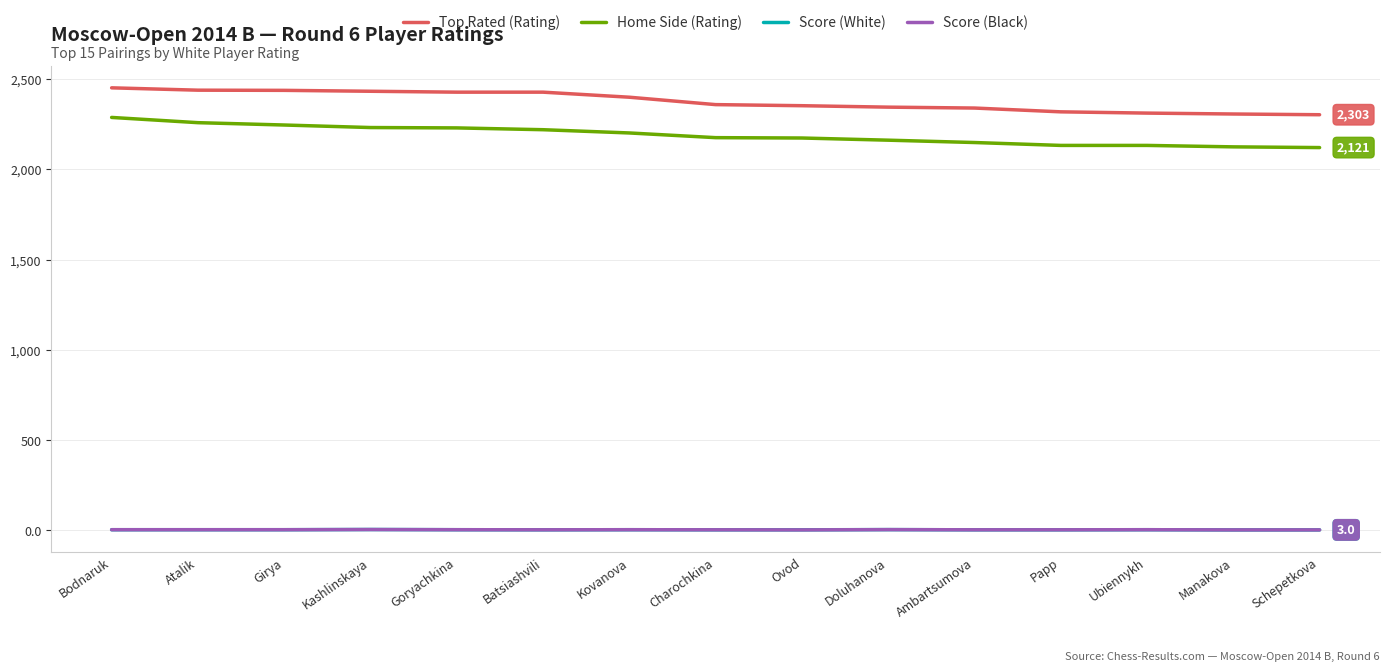

How many lines are shown in the chart?

4